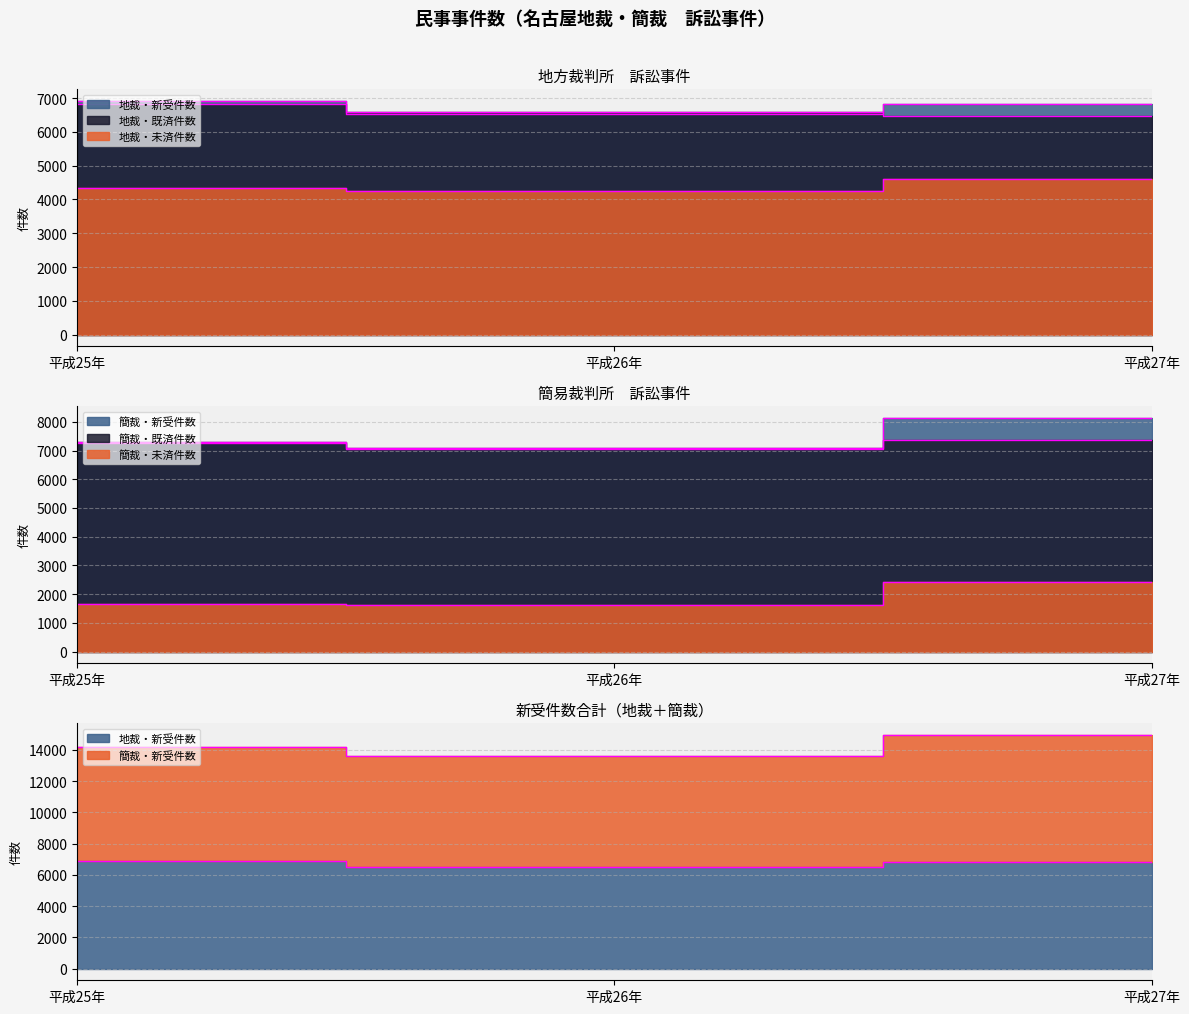

What is the total value across all series at 平成26年?

33180